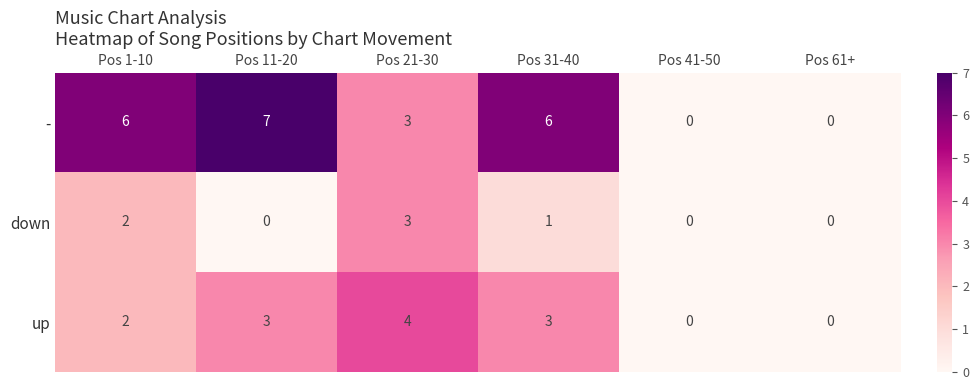

What is the difference between the maximum and minimum values in the up series?

4